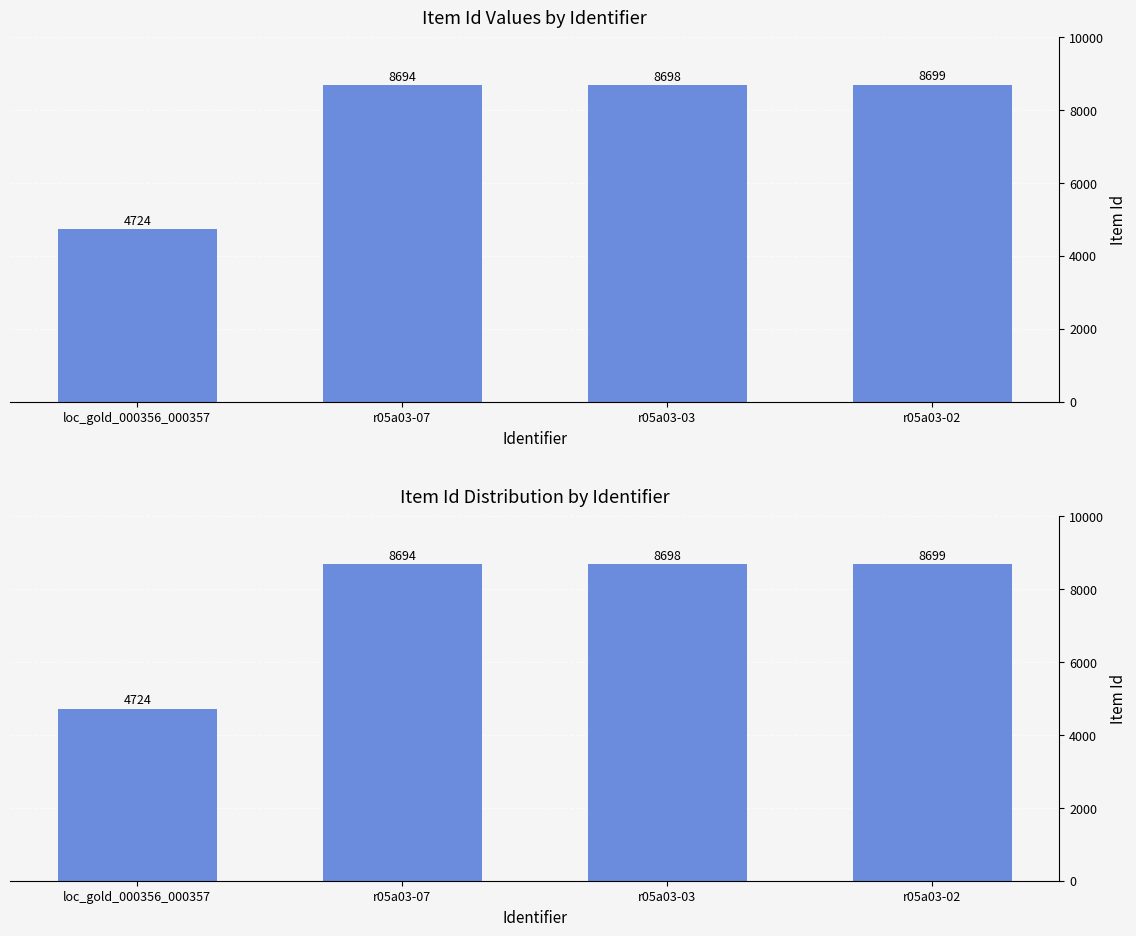

List the labels in order of value, smallest first.

loc_gold_000356_000357, r05a03-07, r05a03-03, r05a03-02